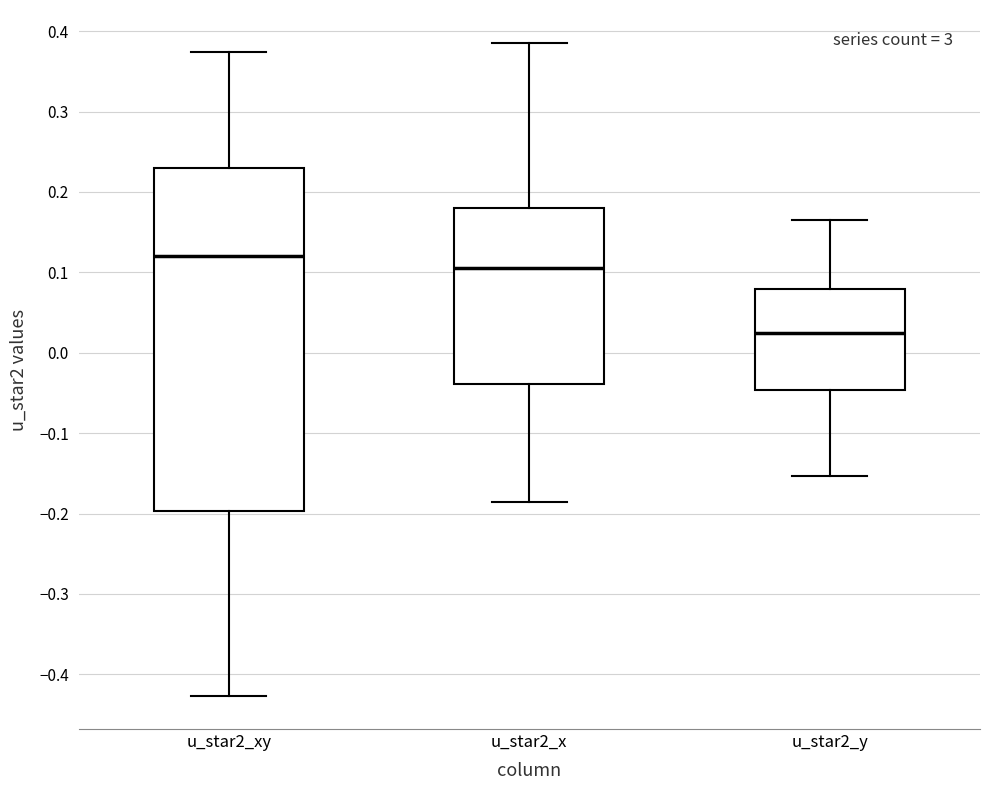

Where does the median line of the box for u_star2_x sit on the y-axis? The values are not printed on the chart, so give them approximately, as read against the axis.

0.11